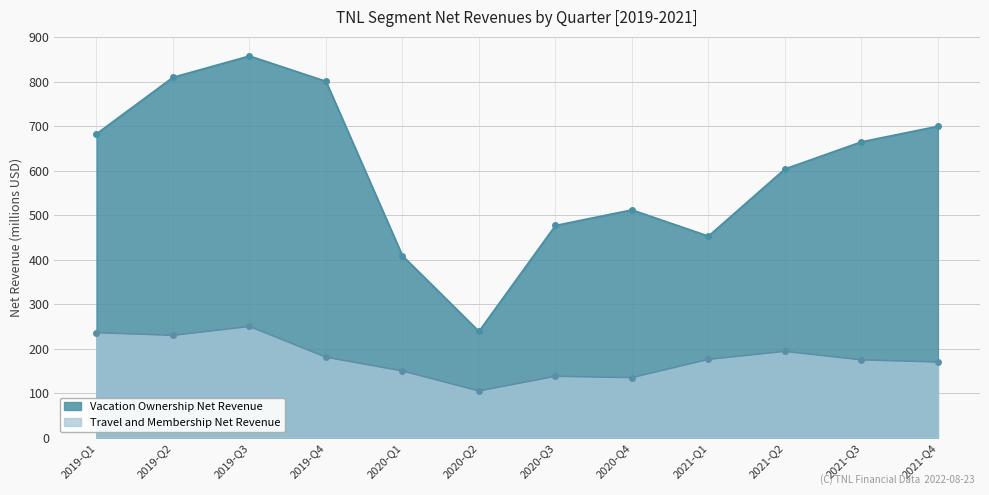

True or false: Travel and Membership Net Revenue and Vacation Ownership Net Revenue cross at least once.

False